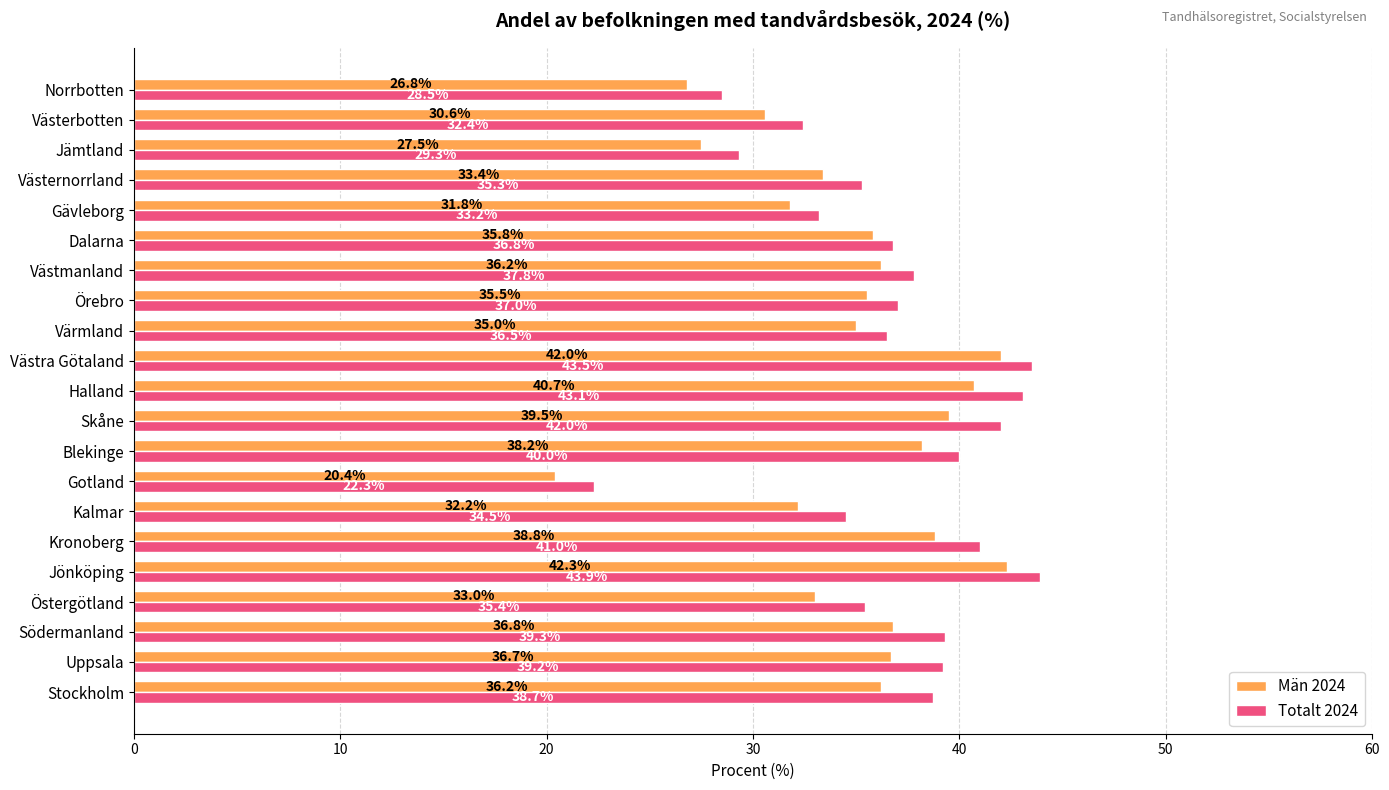

How many data points in Män 2024 are less than 35?

8